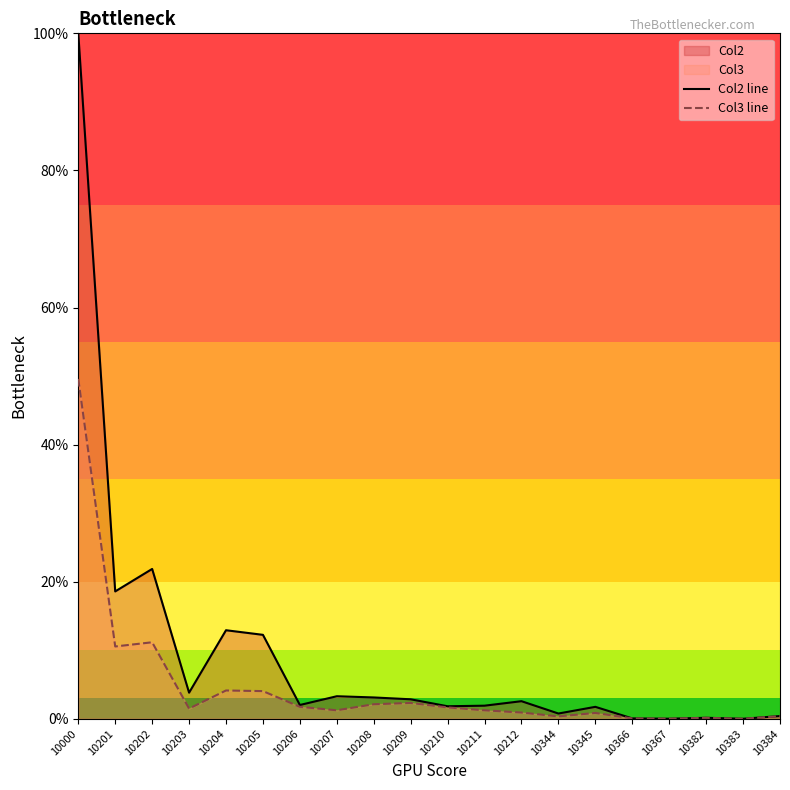

How many lines are shown in the chart?

2